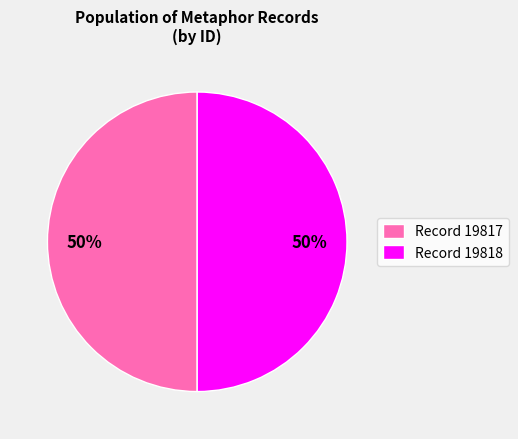

Is it true that Record 19817 is 50% of the pie?

True